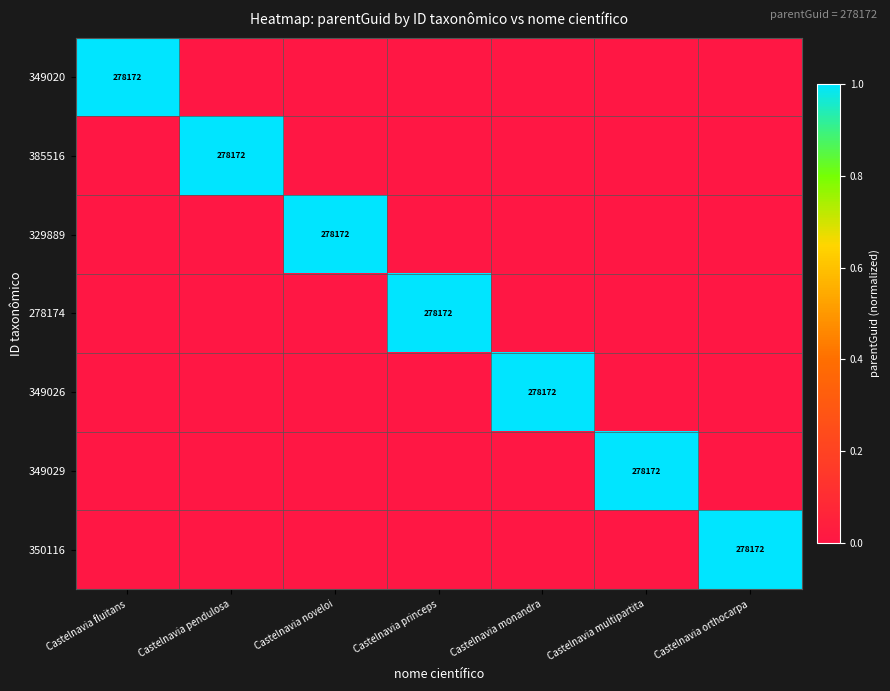

List the series in order of their peak value, highest first.

349020, 385516, 329889, 278174, 349026, 349029, 350116